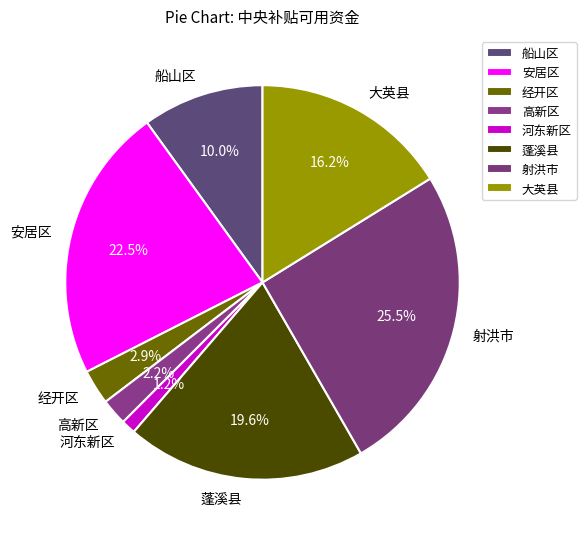

Which category has the smallest portion of the pie?

河东新区